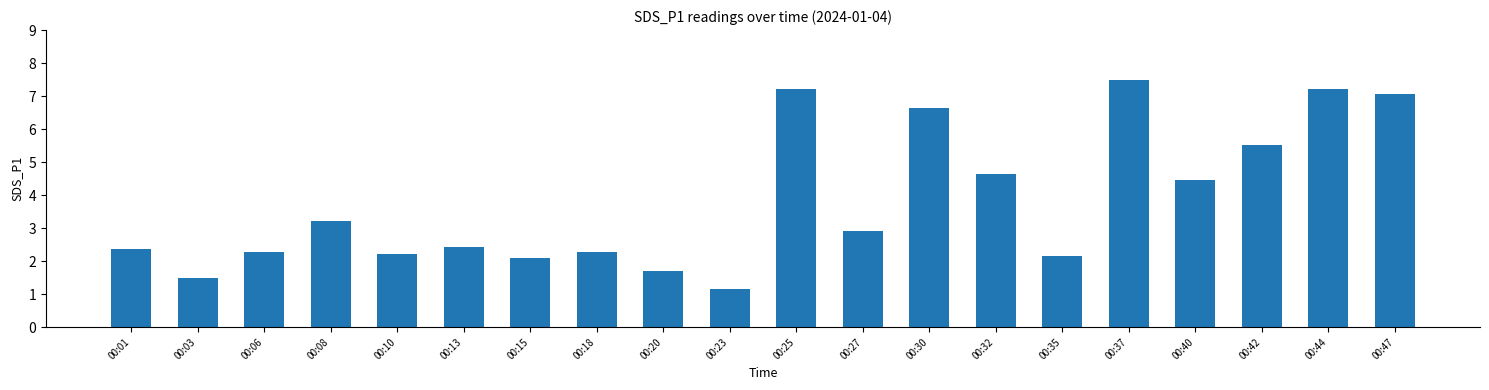

What is the sum of the values at 00:25 and 00:08?

10.4